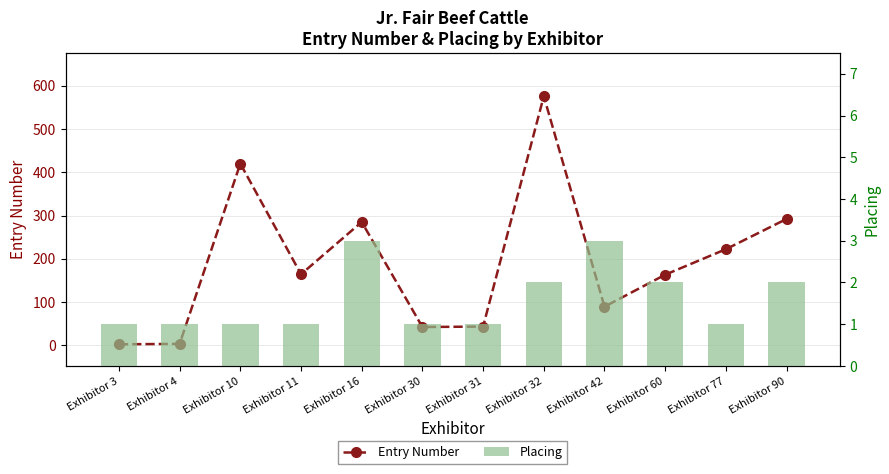

Is it true that Placing equals 1 at Exhibitor 4?

True